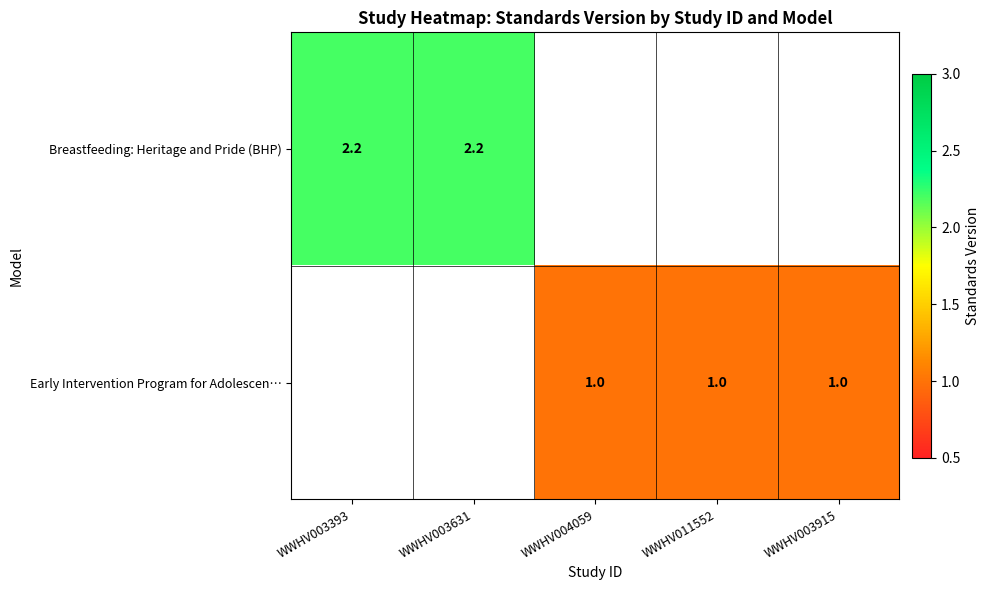

The value of Breastfeeding: Heritage and Pride (BHP) at WWHV003631 is 3.7. True or false?

False